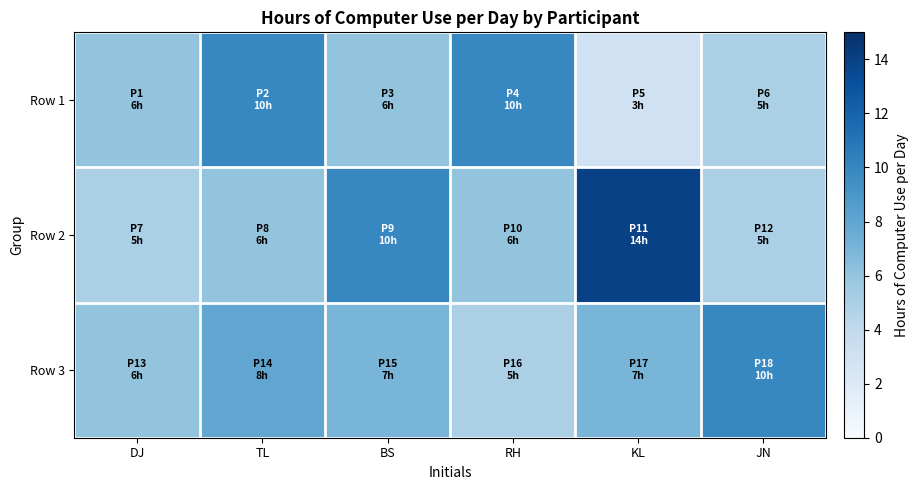

Reading right to left, what are all the values shown in this chart?

Row 1: JN=5	KL=3	RH=10	BS=6	TL=10	DJ=6
Row 2: JN=5	KL=14	RH=6	BS=10	TL=6	DJ=5
Row 3: JN=10	KL=7	RH=5	BS=7	TL=8	DJ=6